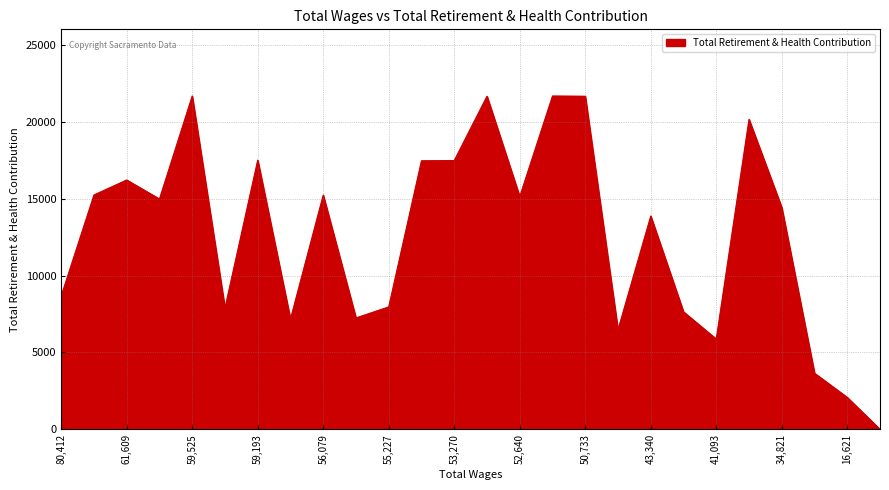

What is the maximum value shown in the chart?

21690